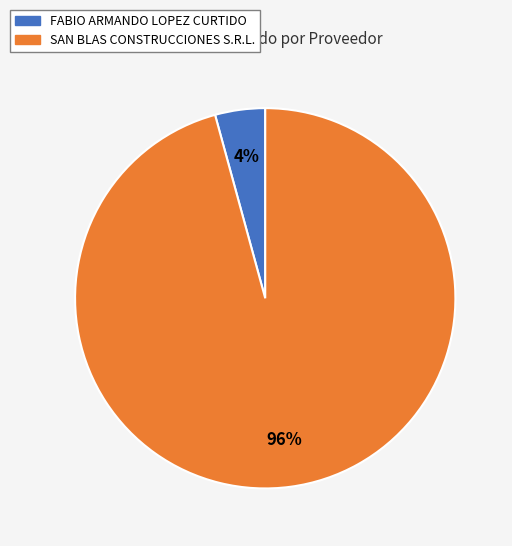

Count the number of slices in the pie.

2